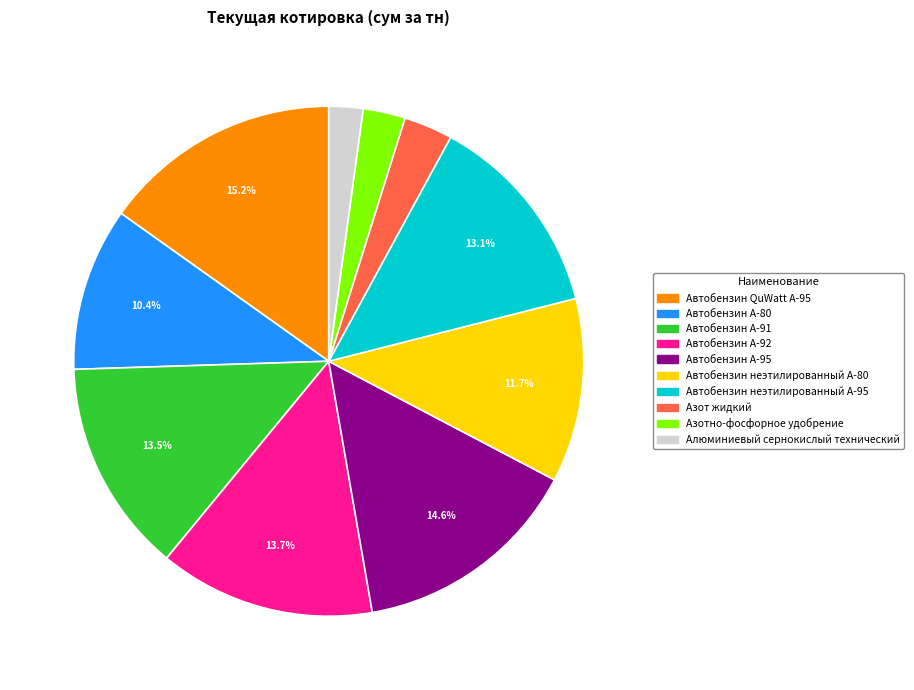

How many slices are in this pie chart?

10